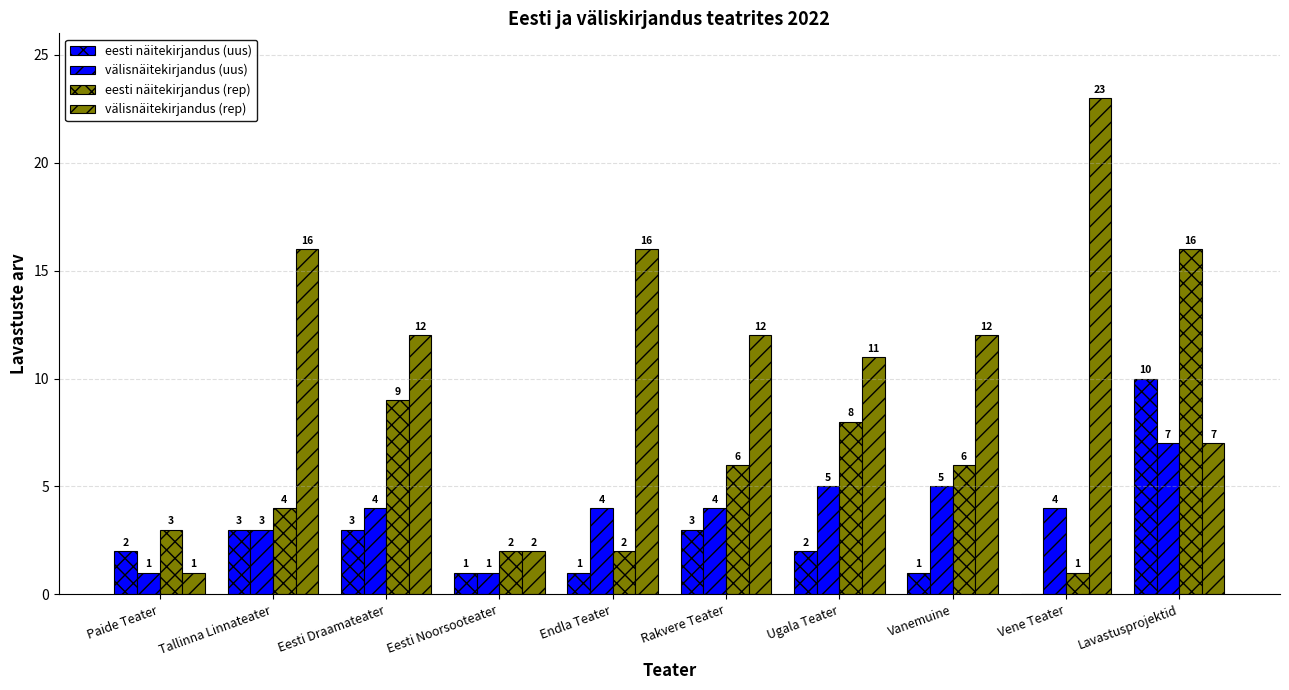

How many distinct data groups are displayed?

4